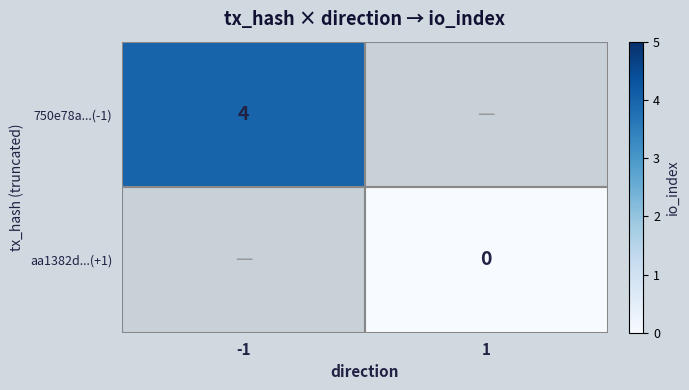

Which label corresponds to the smallest value in the chart?

1